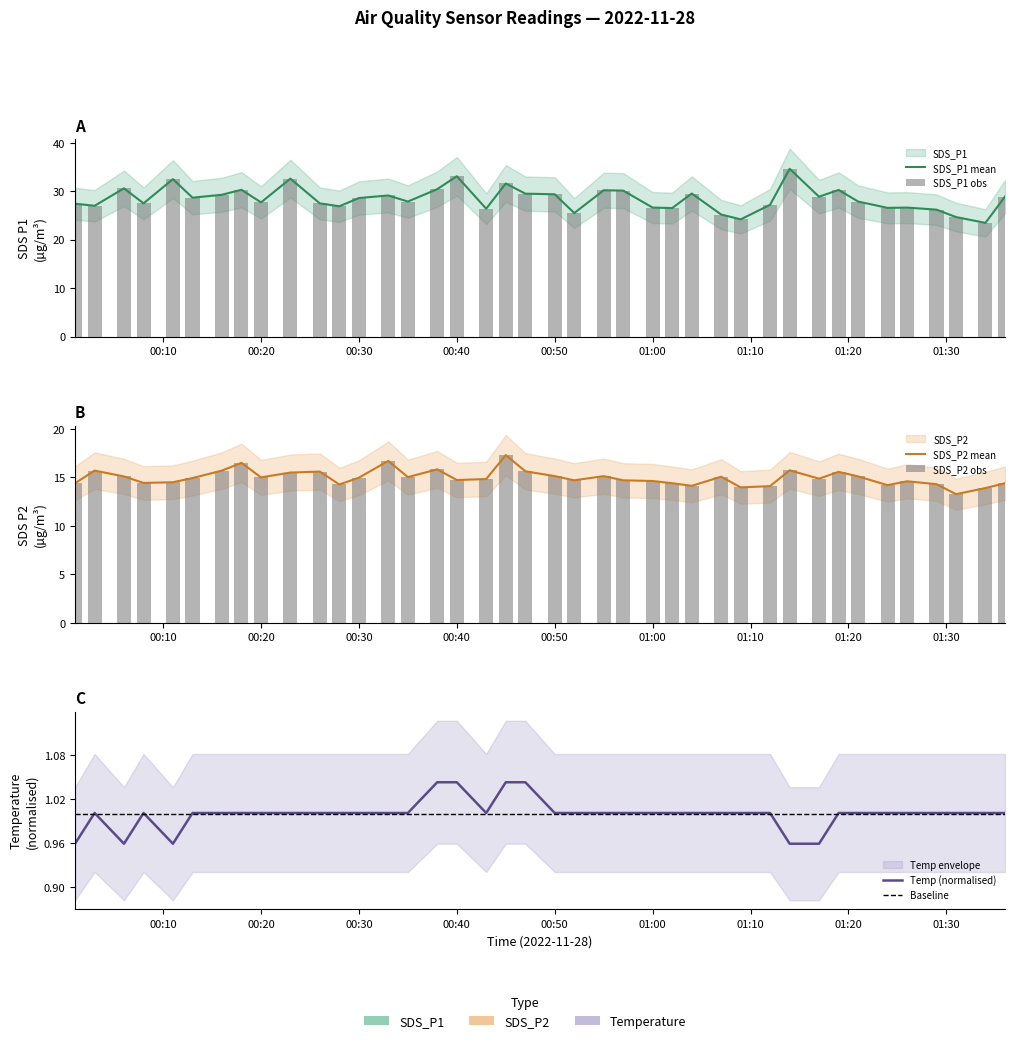

Which series has the largest total across all categories?

SDS_P1